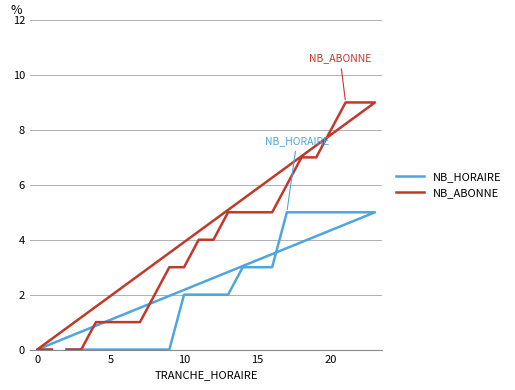

How many positive values does the NB_ABONNE series have?

20